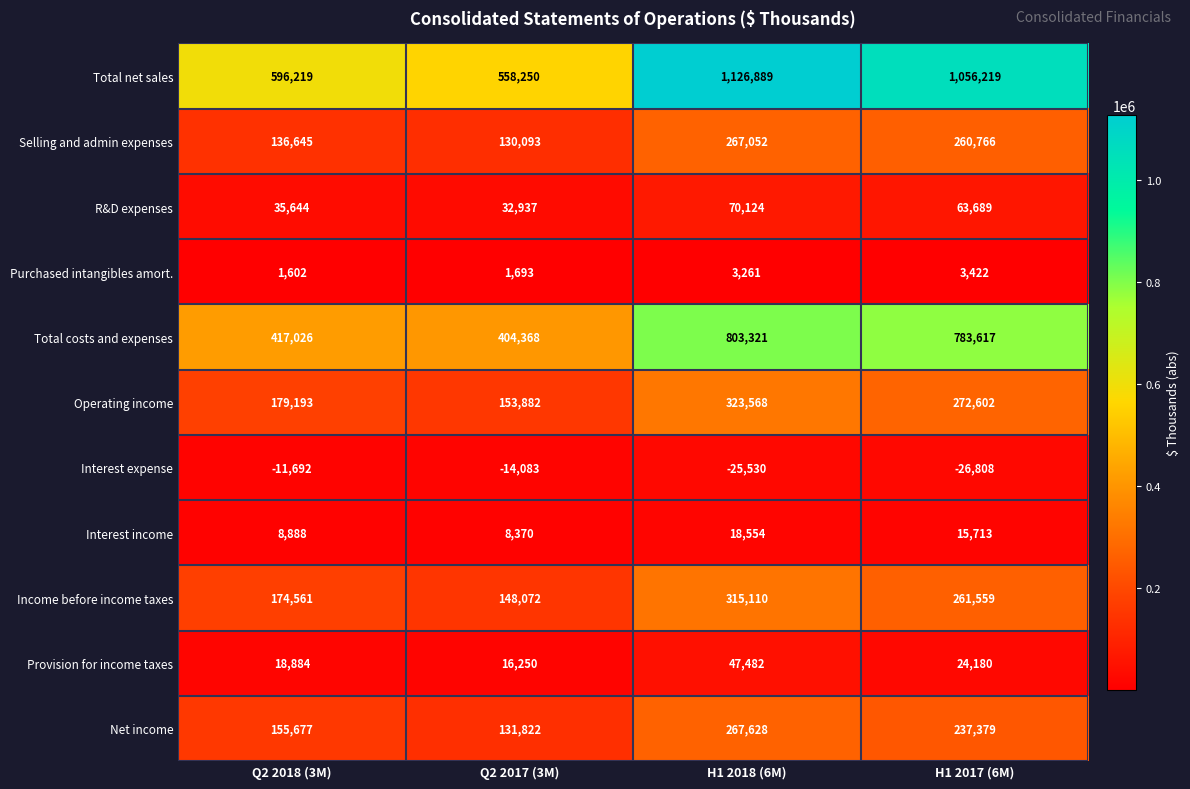

At H1 2017 (6M), list the series in order from smallest to largest.

Interest expense, Purchased intangibles amort., Interest income, Provision for income taxes, R&D expenses, Net income, Selling and admin expenses, Income before income taxes, Operating income, Total costs and expenses, Total net sales